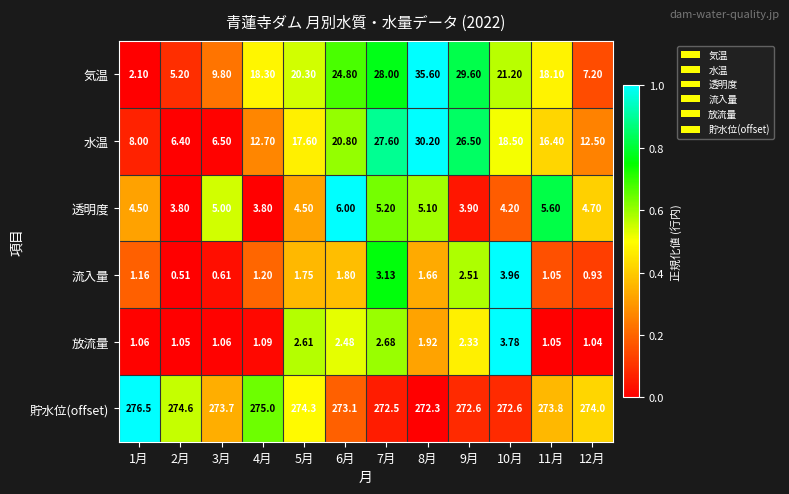

Which series has the largest total across all categories?

貯水位(offset)